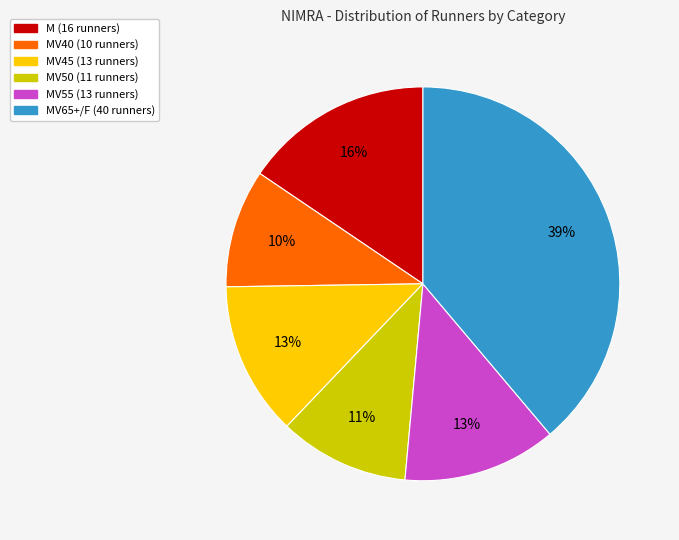

Is there any slice that represents more than half of the pie?

No